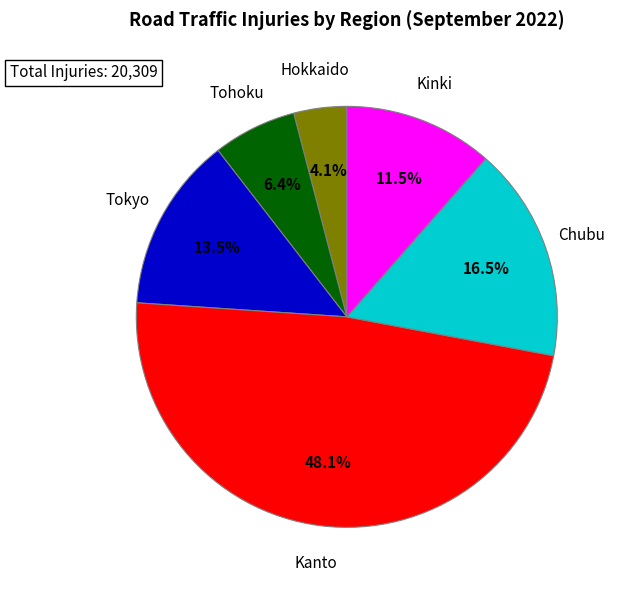

Is there a majority slice in this chart?

No